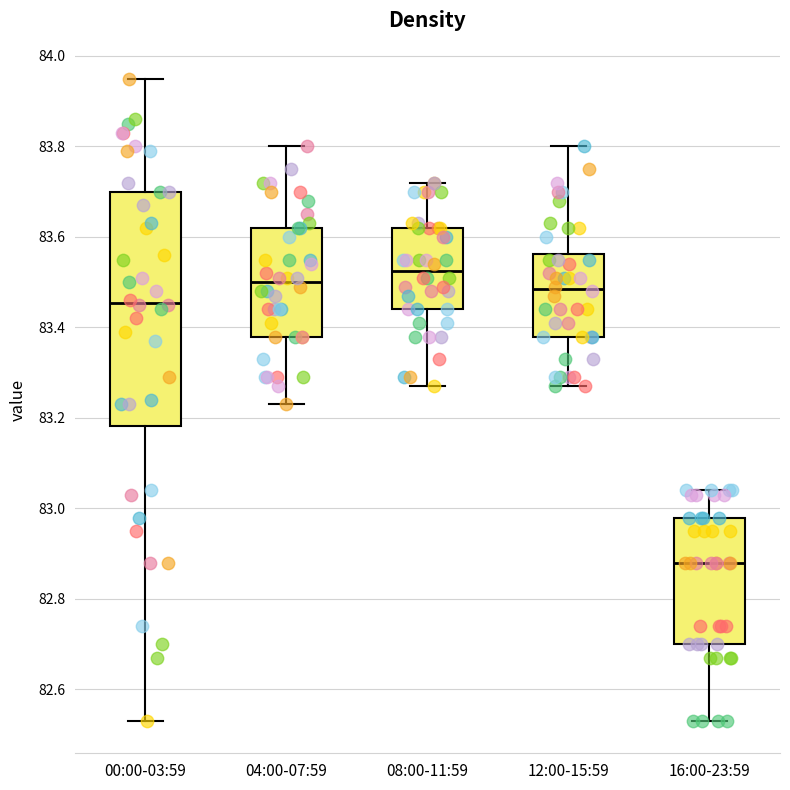

Where is the upper edge of the box for 16:00-23:59 on the y-axis? The values are not printed on the chart, so give them approximately, as read against the axis.

82.98